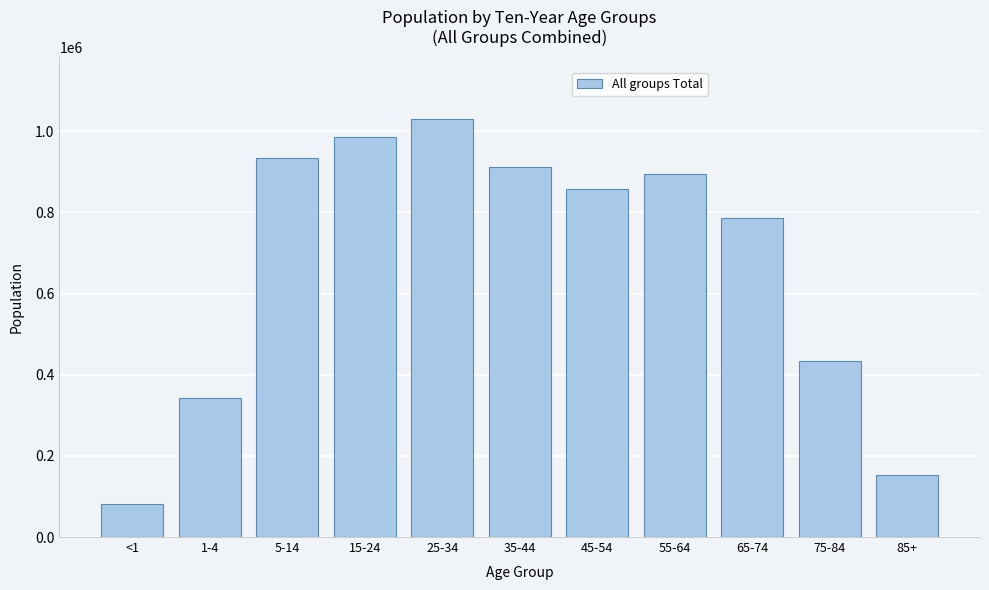

Reading left to right, list all the values displayed in this chart.

<1=81244	1-4=342616	5-14=934927	15-24=985799	25-34=1029236	35-44=912242	45-54=858484	55-64=893920	65-74=785398	75-84=433546	85+=151777